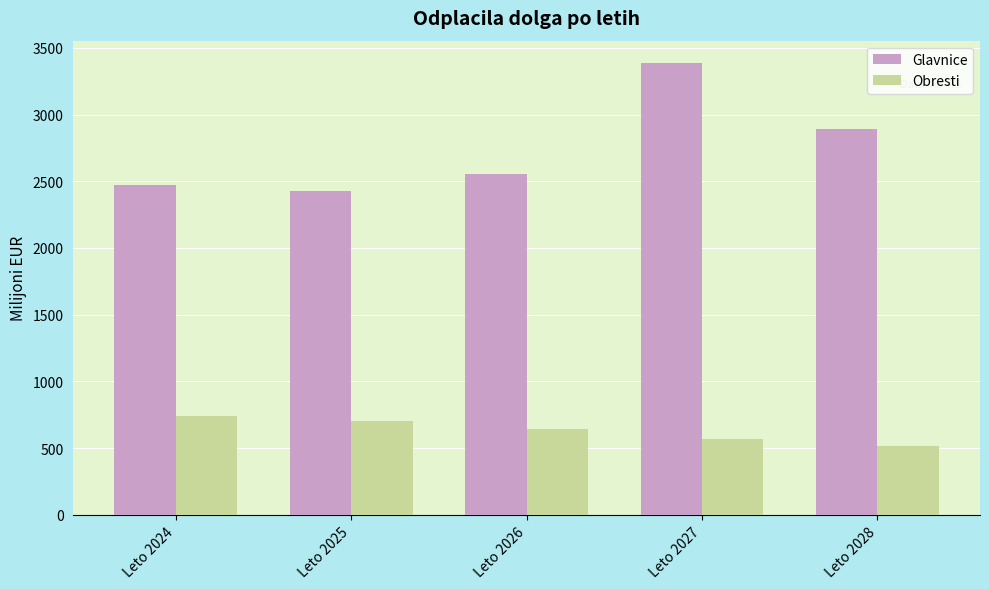

What are all the series names shown in the legend?

Glavnice, Obresti